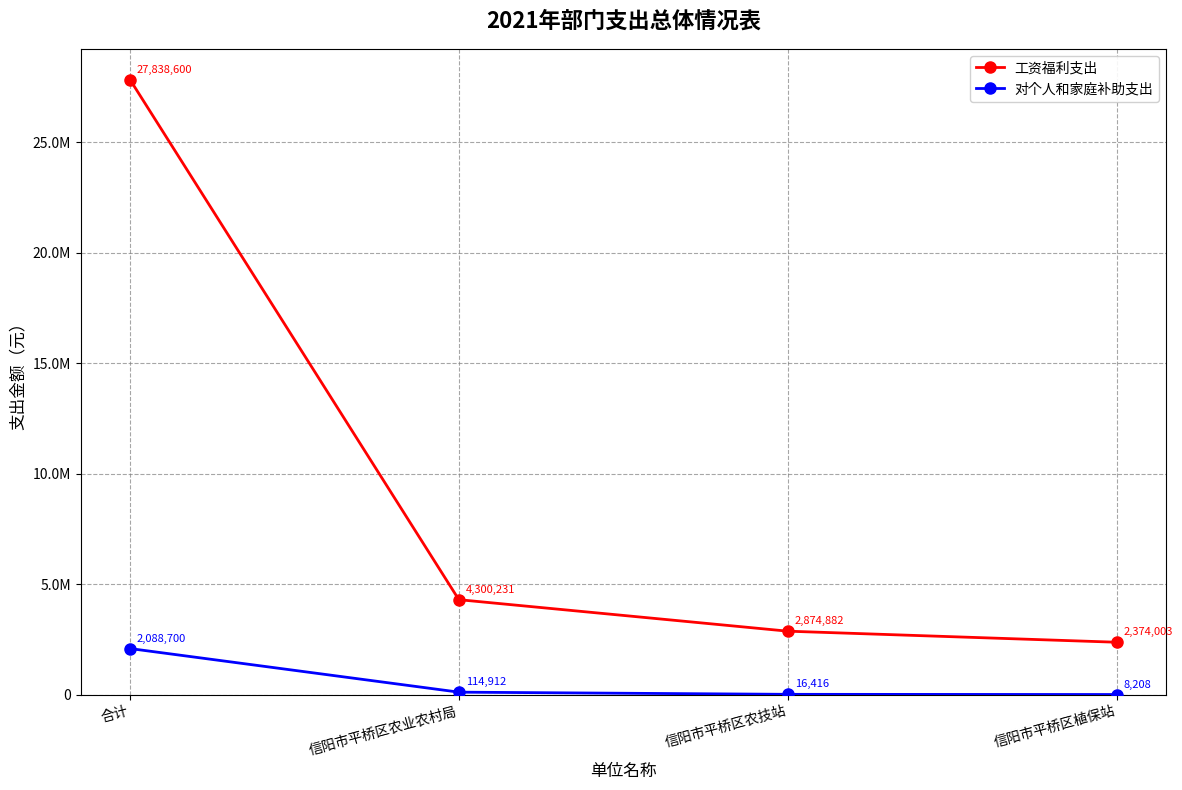

True or false: 工资福利支出 and 对个人和家庭补助支出 cross at least once.

False